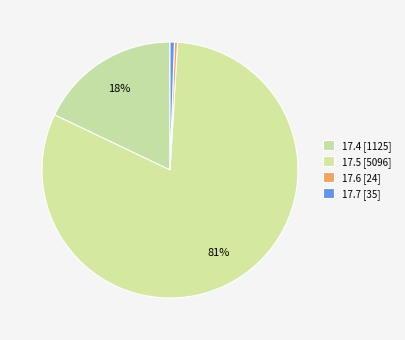

How many segments does this pie chart have?

4